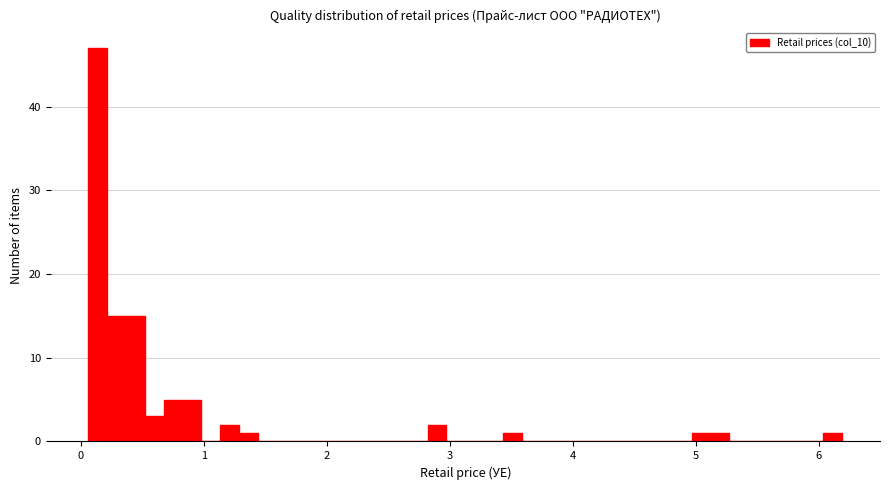

Around what value on the x-axis is the tallest bar? Give the approximate position of its centre, as read against the axis.

0.1